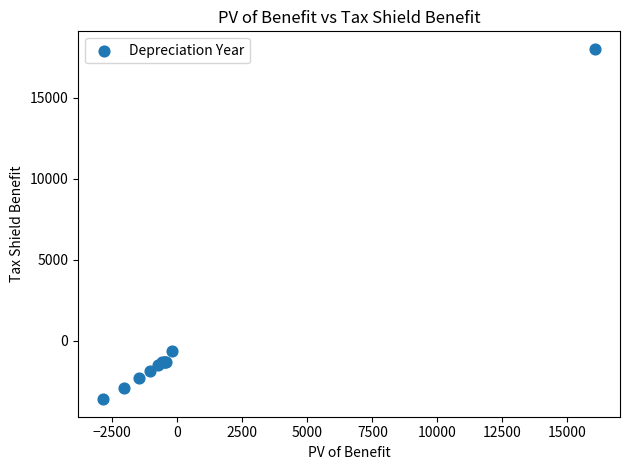

What Y value in the scatter plot is closest to 7200?

-655.4